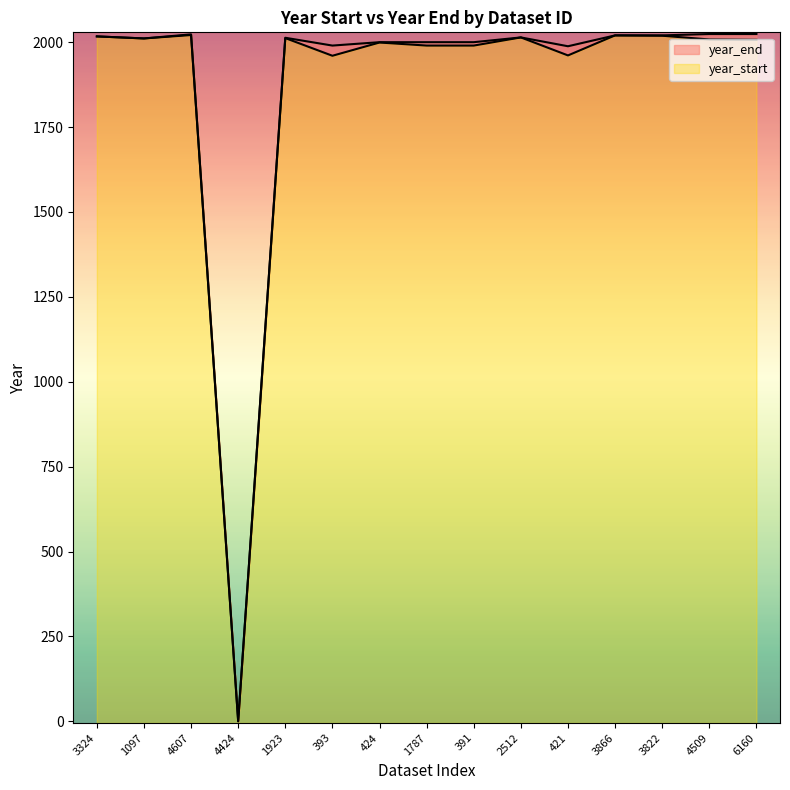

Reading left to right, list all the values displayed in this chart.

year_start: 2017	2011	2021	0	2012	1960	1999	1990	1990	2014	1961	2020	2019	2008	2007
year_end: 2017	2011	2023	0	2013	1990	2000	2000	2000	2014	1988	2020	2020	2024	2024